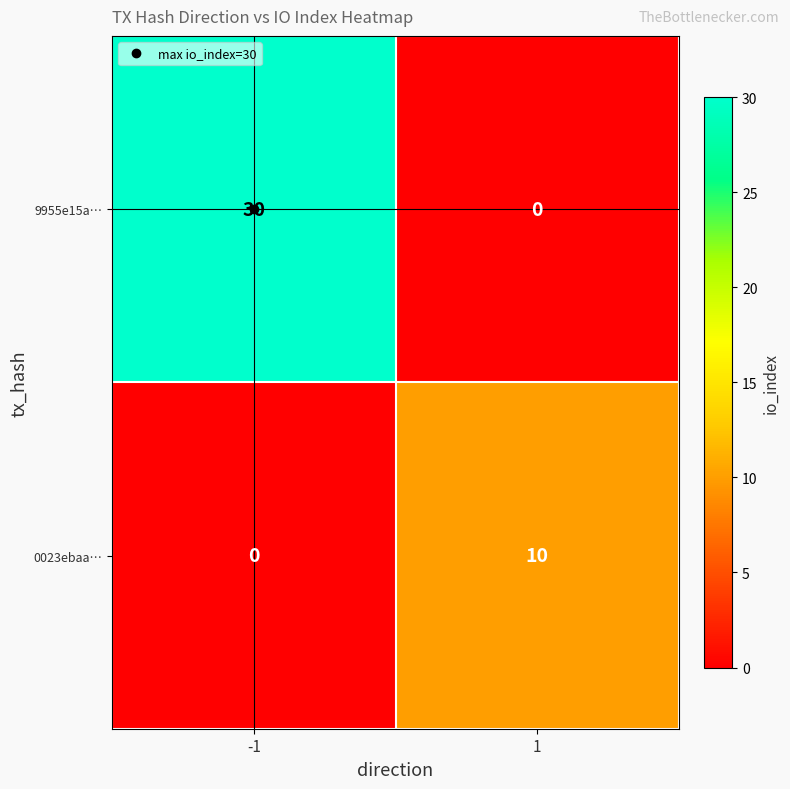

The 9955e15a… series shows 0 at 1. True or false?

True